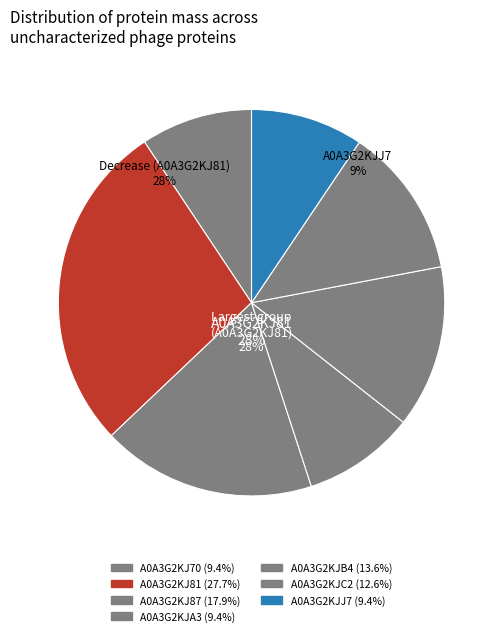

True or false: A0A3G2KJC2 accounts for 13% of the total.

True